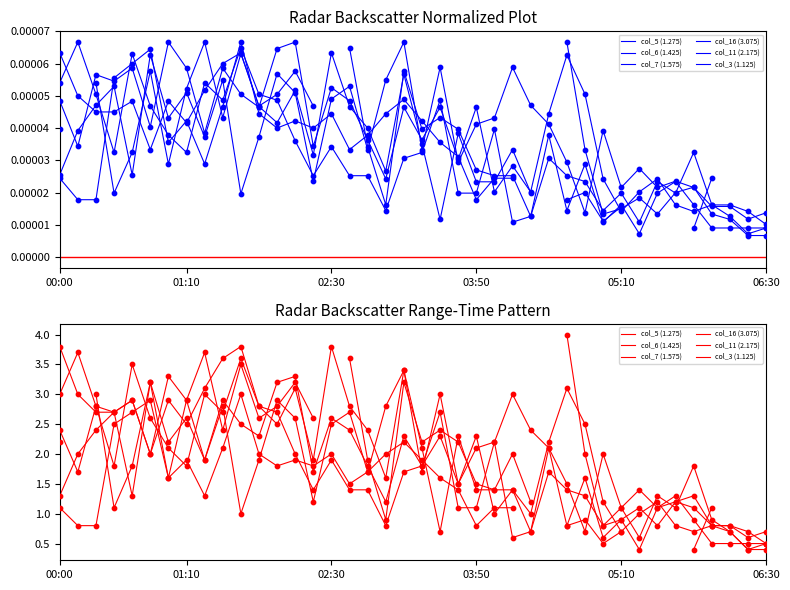

At which category is the sum across all series the highest?

10